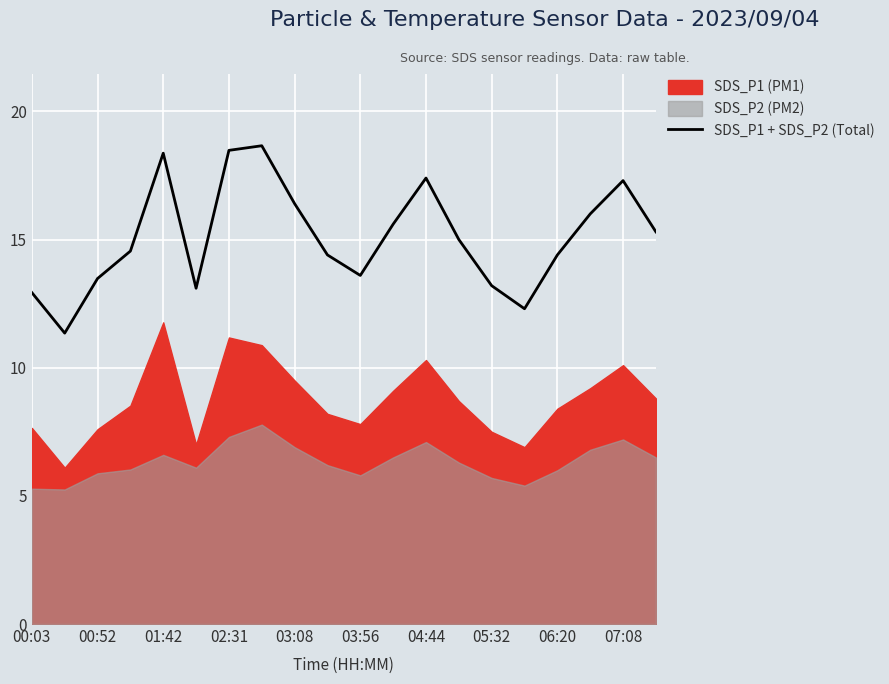

What is the maximum value for SDS_P1 + SDS_P2 (Total)?

18.7